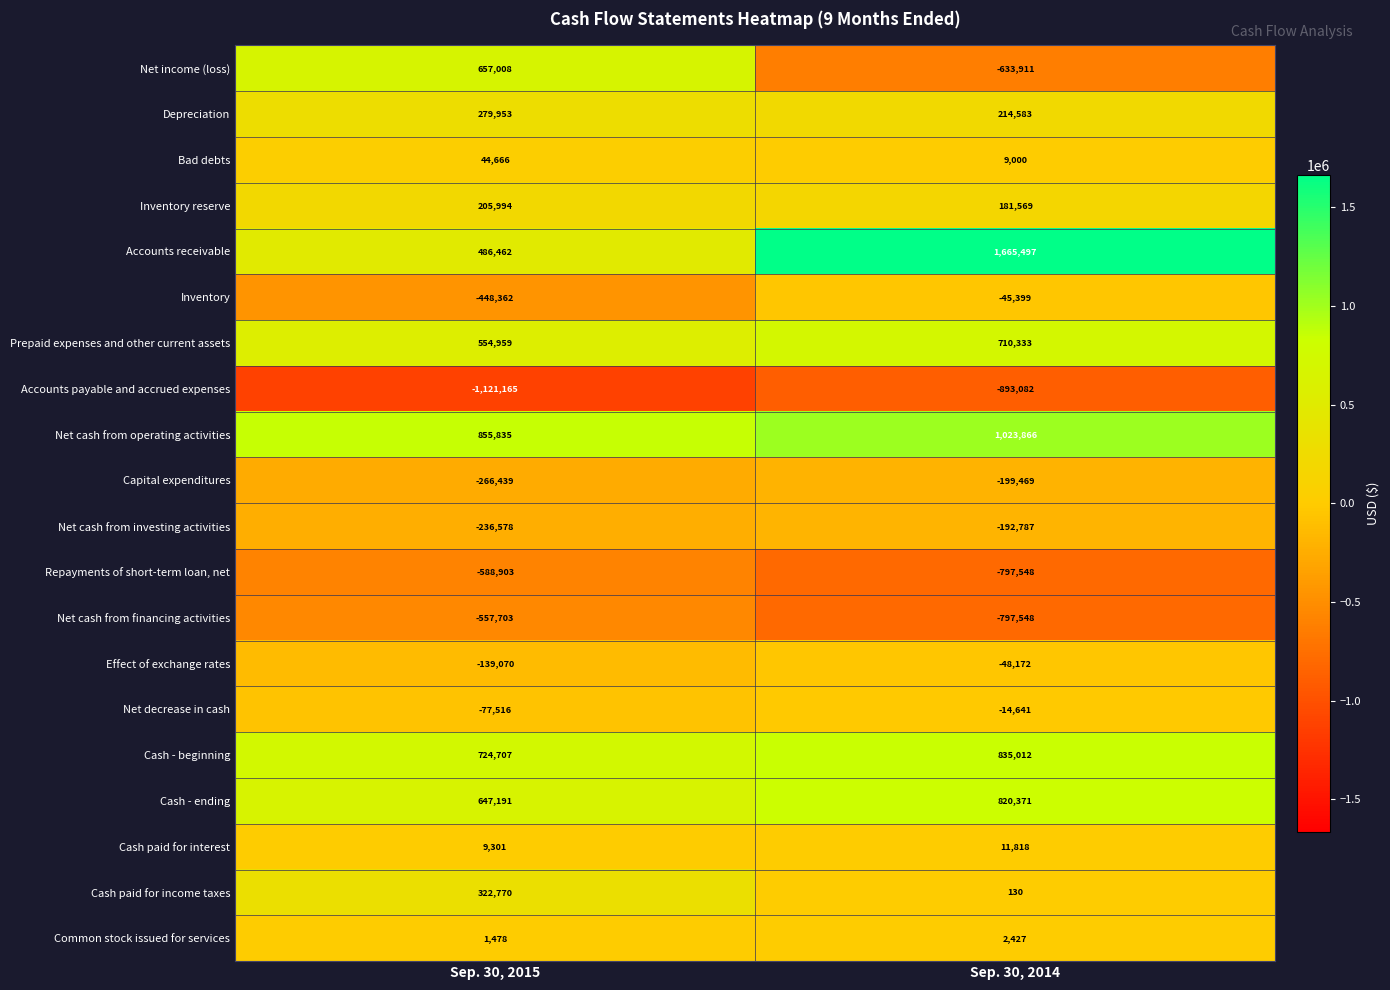

The Net decrease in cash series shows -115992 at Sep. 30, 2015. True or false?

False